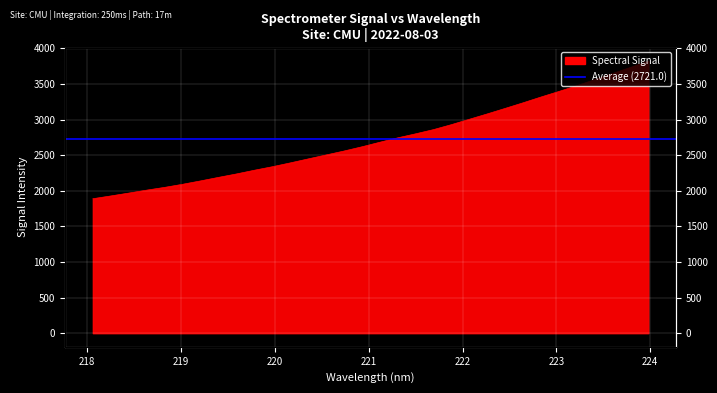

Which category has the lowest value across all series?

218.0596